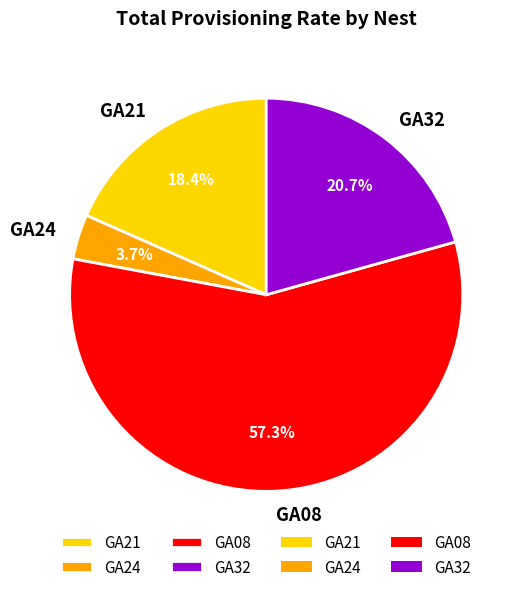

How much of the chart is everything except GA21?

81.6%